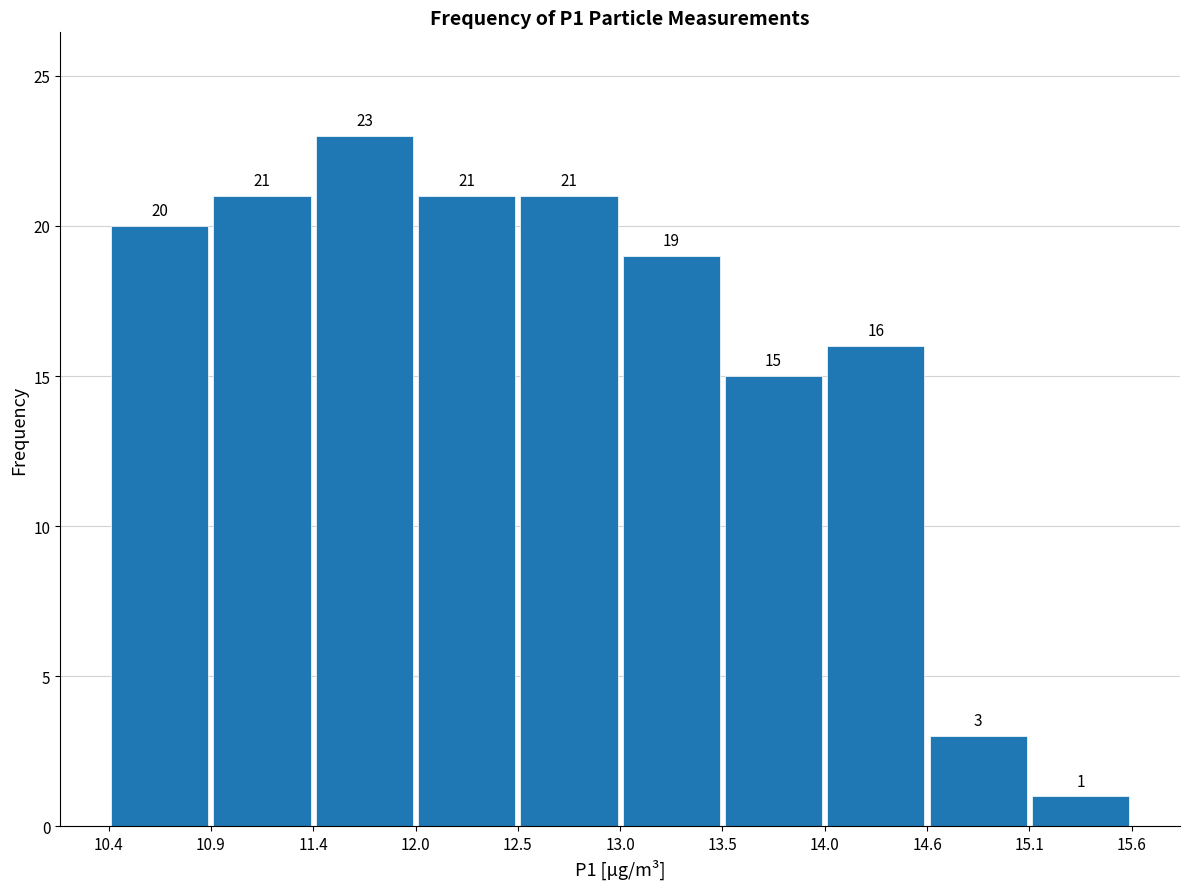

Reading left to right, list every bar in this chart as the range it spans on the x-axis followed by its height.

10.4 to 10.9: 20
10.9 to 11.4: 21
11.4 to 12.0: 23
12.0 to 12.5: 21
12.5 to 13.0: 21
13.0 to 13.5: 19
13.5 to 14.0: 15
14.0 to 14.6: 16
14.6 to 15.1: 3
15.1 to 15.6: 1